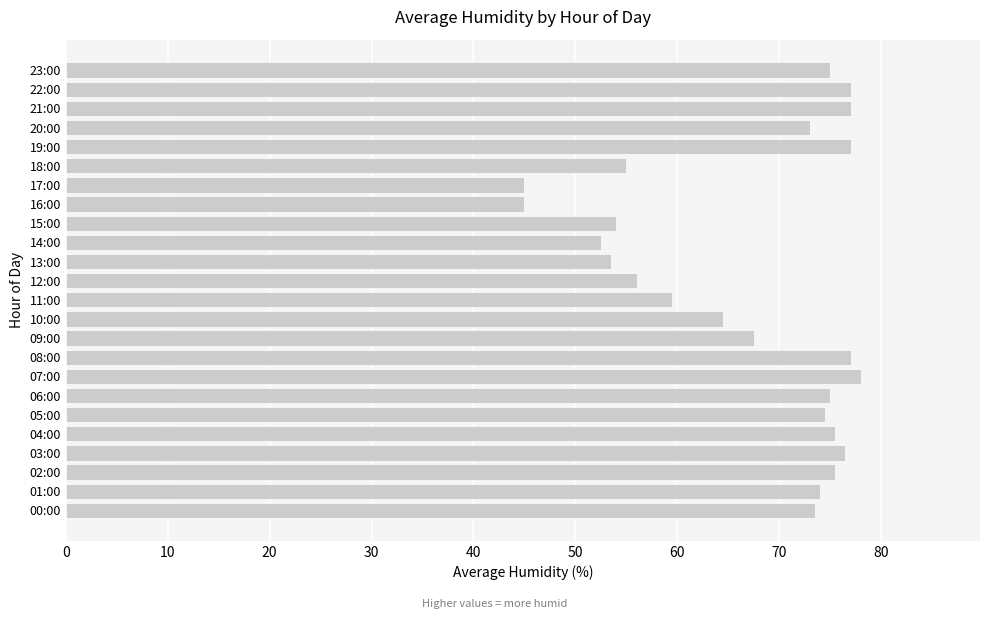

What is the maximum value shown in the chart?

78.0